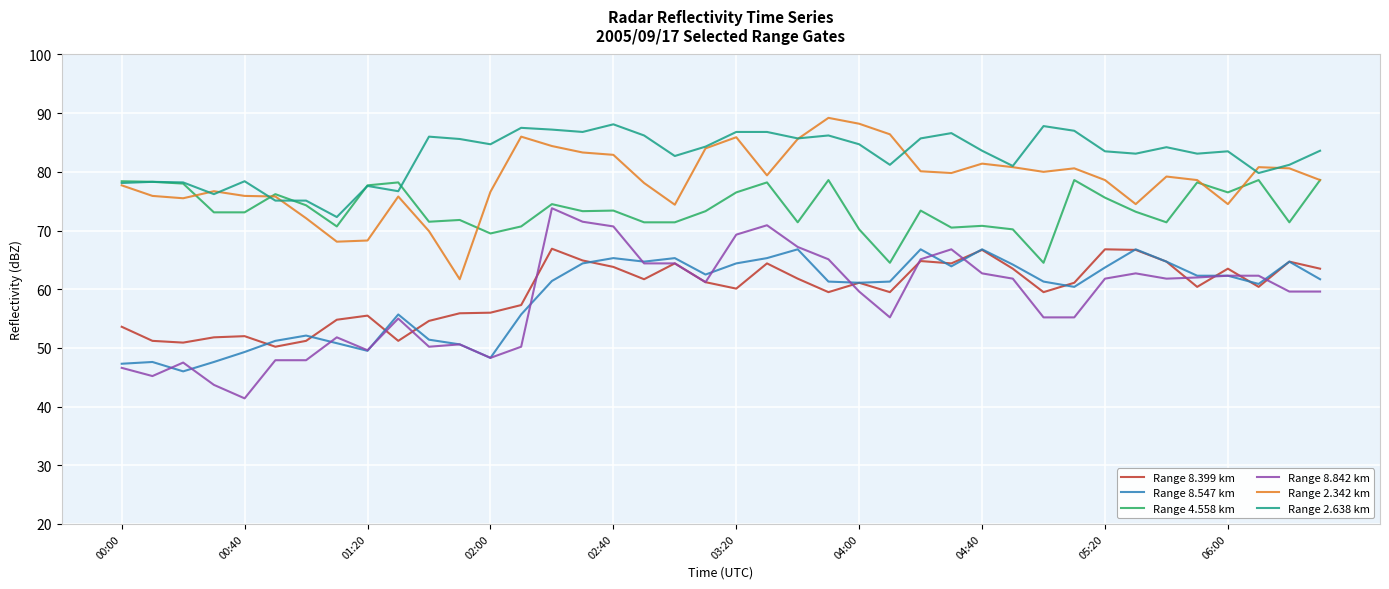

At how many categories does at least one series exceed 60?

40